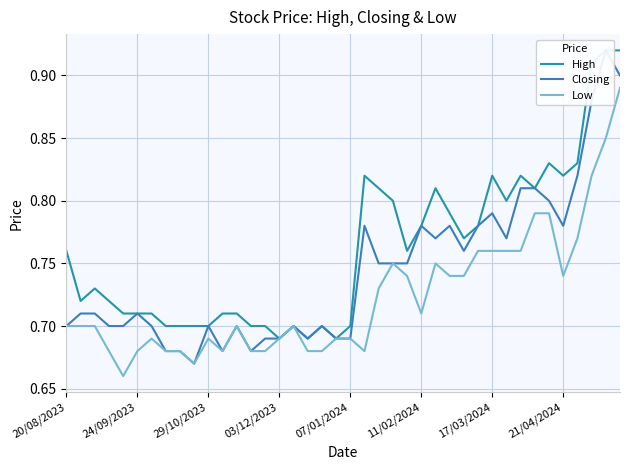

Rank the categories by Closing value from highest to lowest.

38, 39, 37, 36, 32, 33, 34, 30, 21, 25, 27, 29, 35, 26, 31, 28, 22, 23, 24, 24/09/2023, 29/10/2023, 11/02/2024, 20/08/2023, 03/12/2023, 07/01/2024, 17/03/2024, 10, 12, 16, 18, 14, 15, 17, 19, 20, 21/04/2024, 8, 11, 13, 9